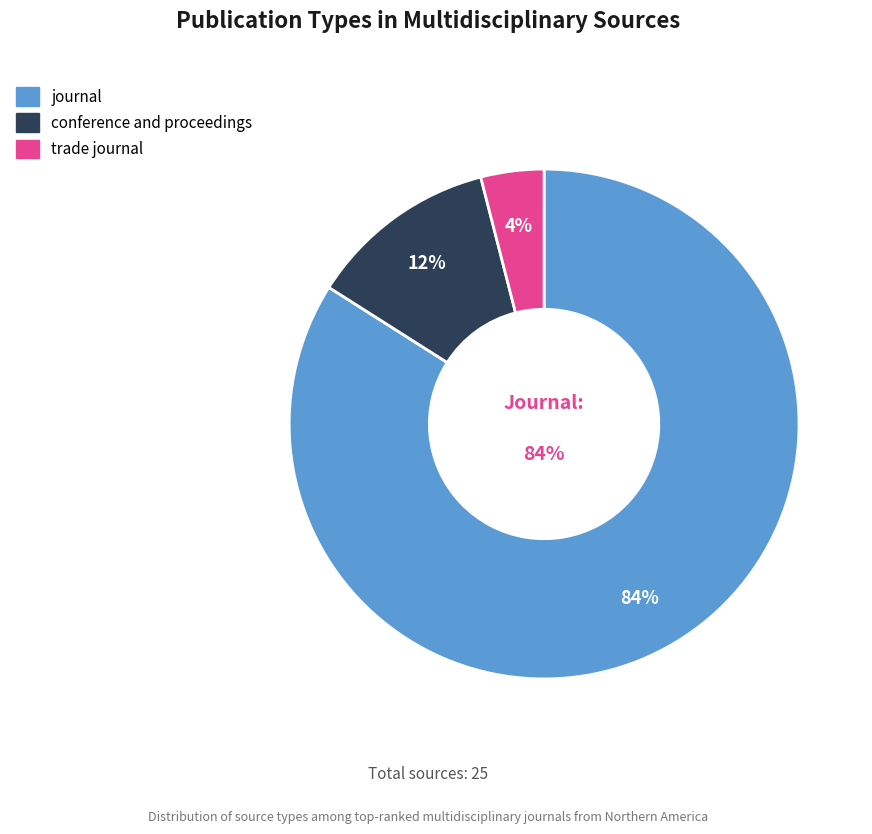

Which category has the smallest portion of the pie?

trade journal